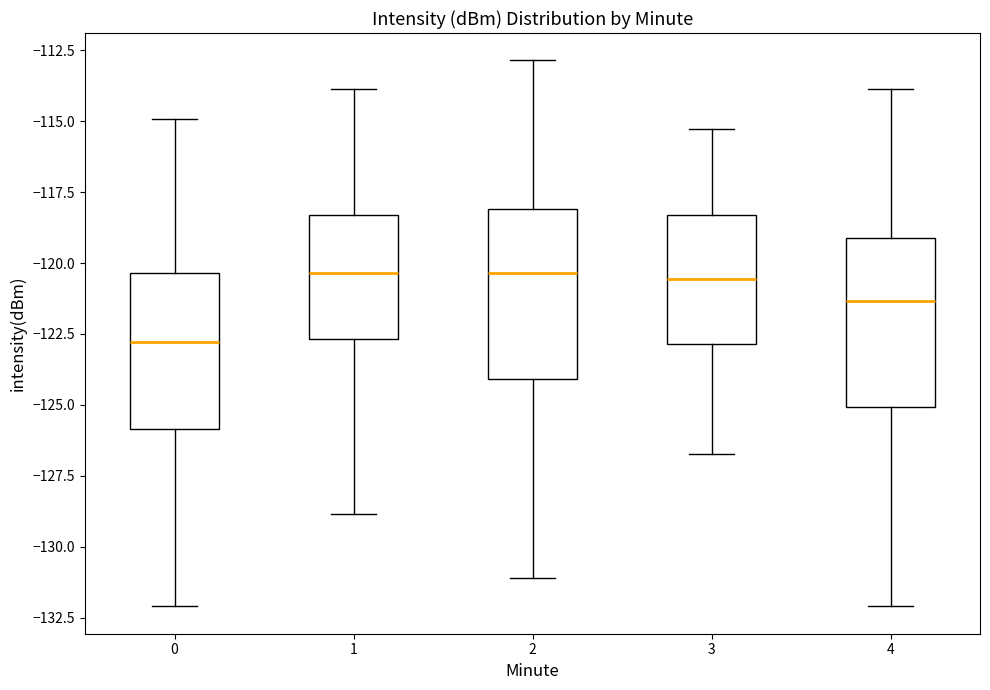

Reading left to right, transcribe this box plot: for each box, give where its median line is, the range the box spans, and where its two whiskers end, as read against the y-axis. The values are not printed on the chart, so give them approximately, as read against the axis.

0: median -123.0, box -126.0 to -120.5, whiskers -132.0 to -115.0
1: median -120.5, box -122.5 to -118.5, whiskers -129.0 to -114.0
2: median -120.5, box -124.0 to -118.0, whiskers -131.0 to -113.0
3: median -120.5, box -123.0 to -118.5, whiskers -126.5 to -115.5
4: median -121.5, box -125.0 to -119.0, whiskers -132.0 to -114.0